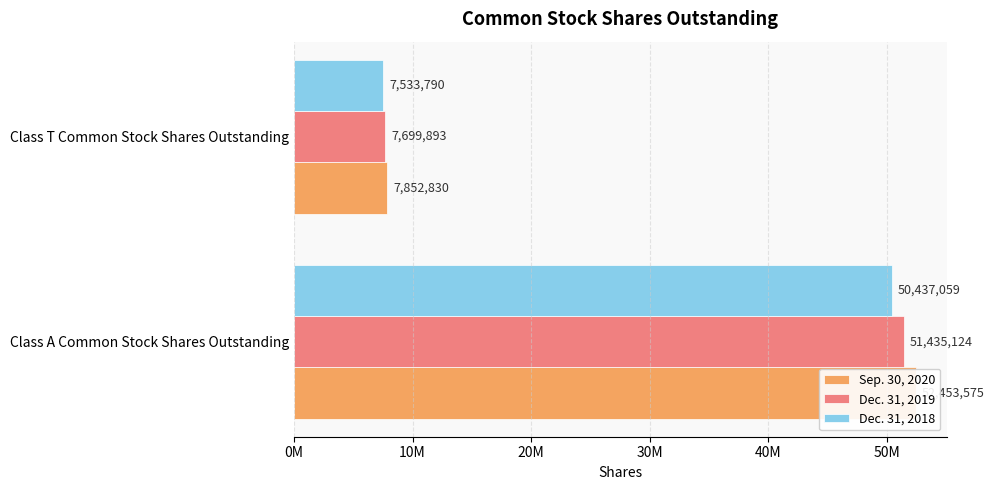

Which series has the widest spread of values?

Sep. 30, 2020